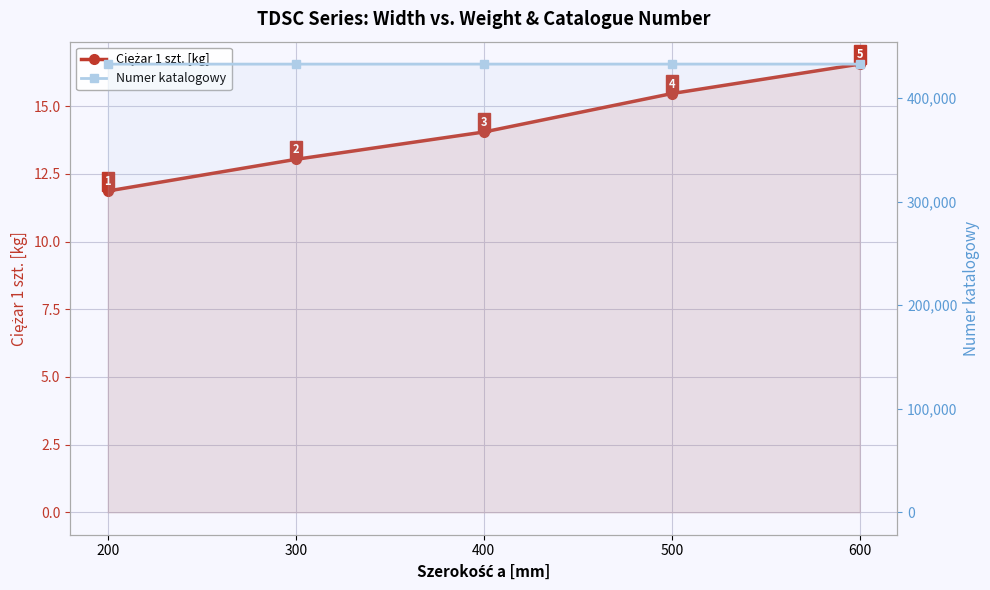

At which category is the sum across all series the highest?

600